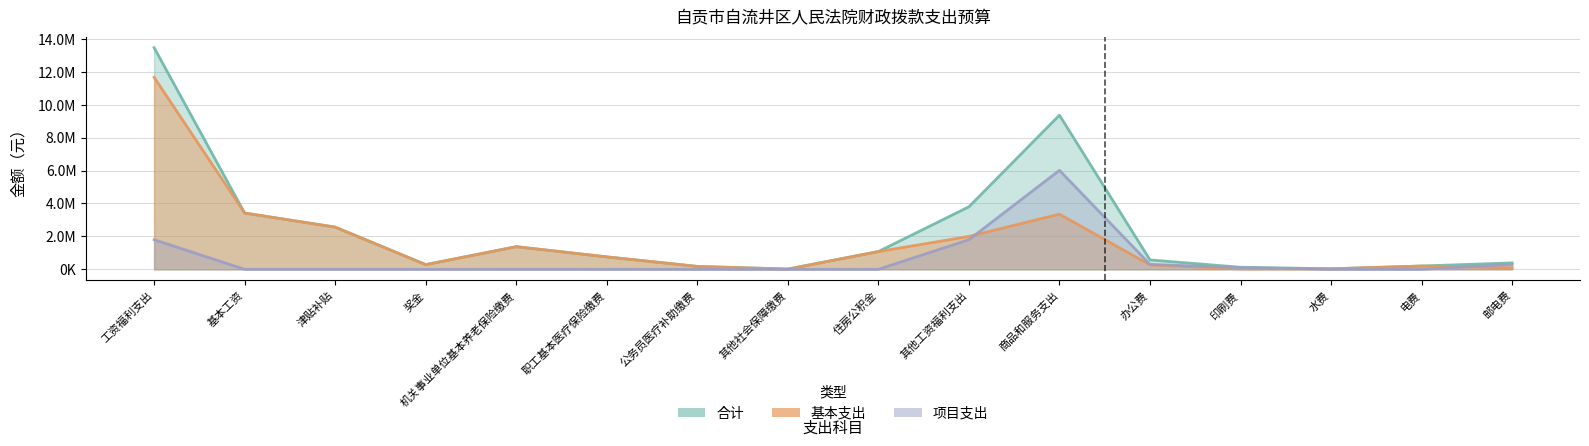

Is it true that 基本支出 equals 466844.0 at 奖金?

False